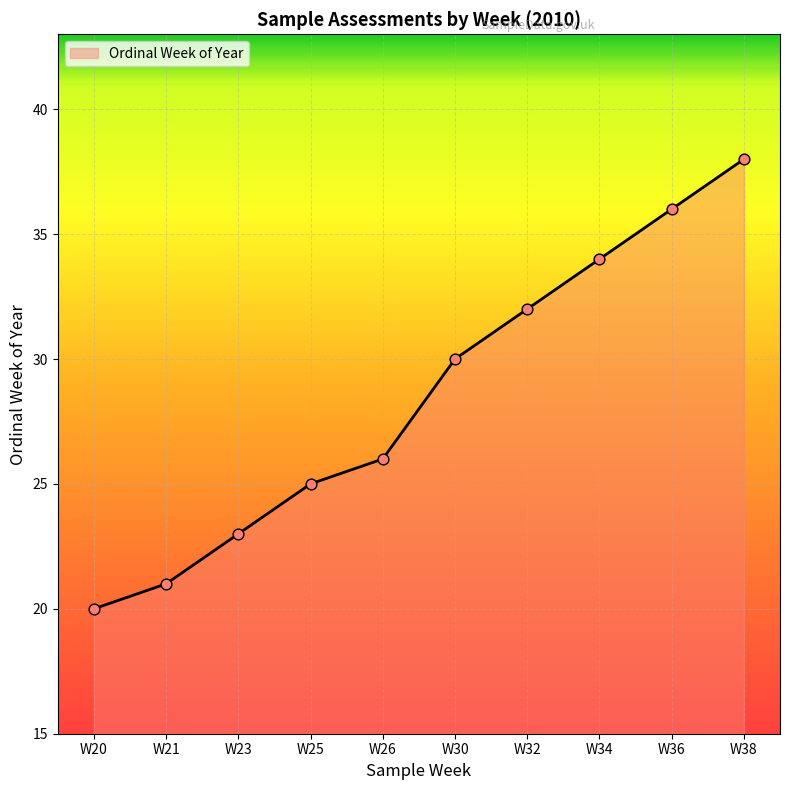

What is the change in value from W20 to W34?

+14